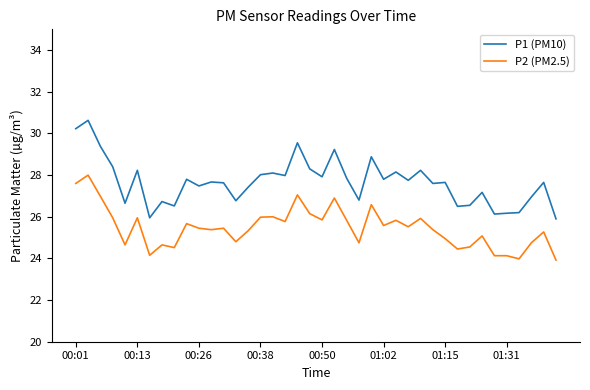

List the series in order of their peak value, highest first.

P1 (PM10), P2 (PM2.5)